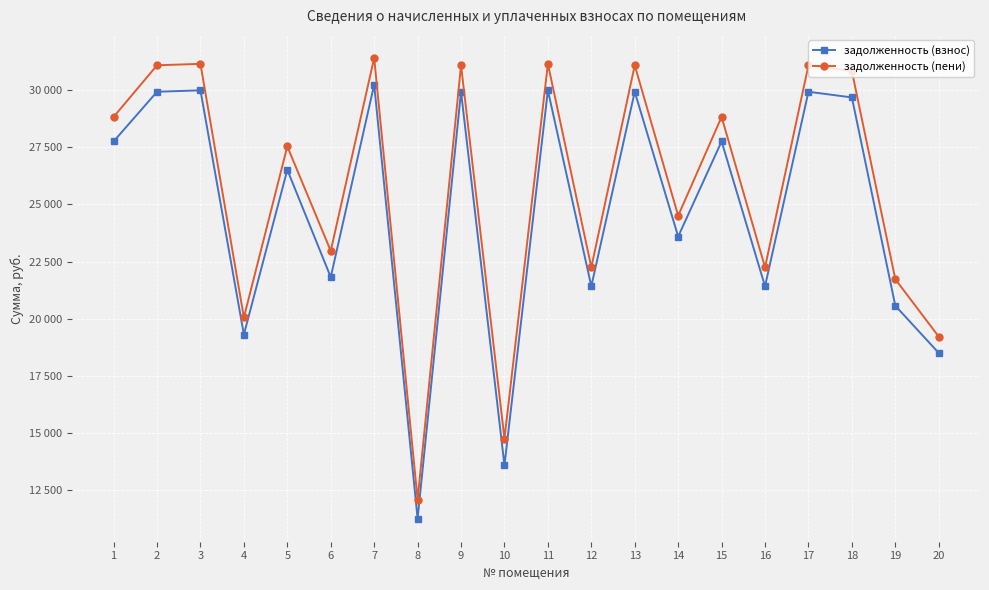

Is it true that задолженность (пени) equals 30825.4 at 18?

True